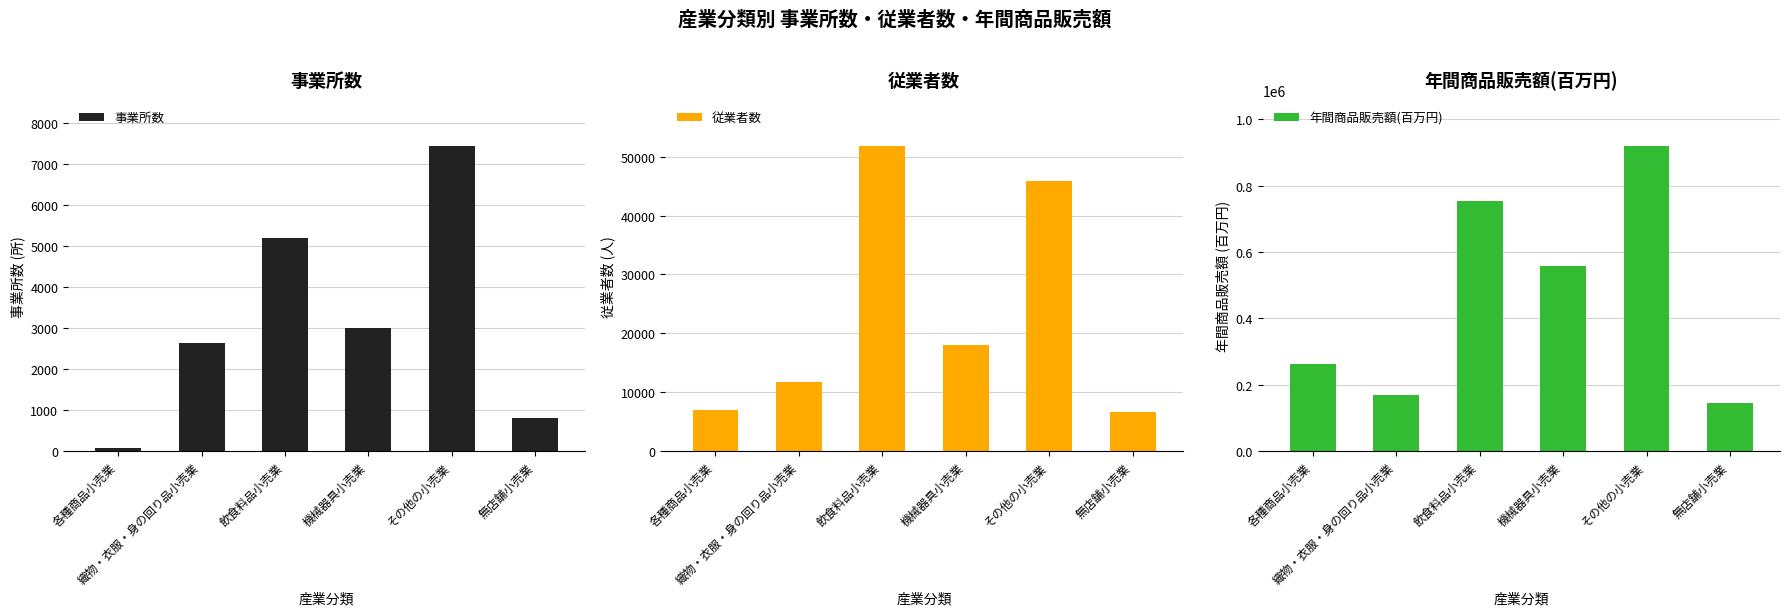

Count the number of data series in this chart.

3